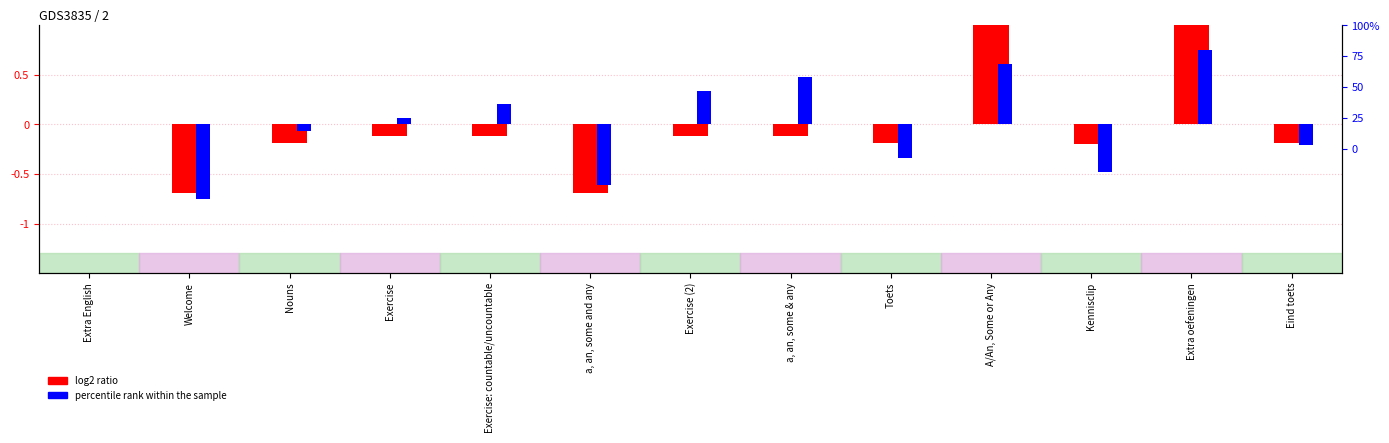

What value does the log2 ratio series have at Exercise: countable/uncountable?

-0.1